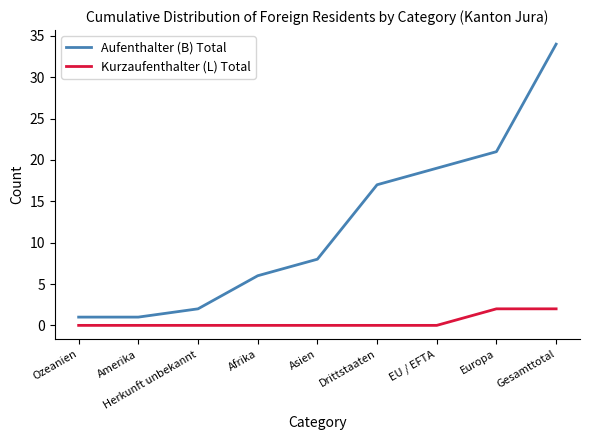

What position from the left is Amerika?

2